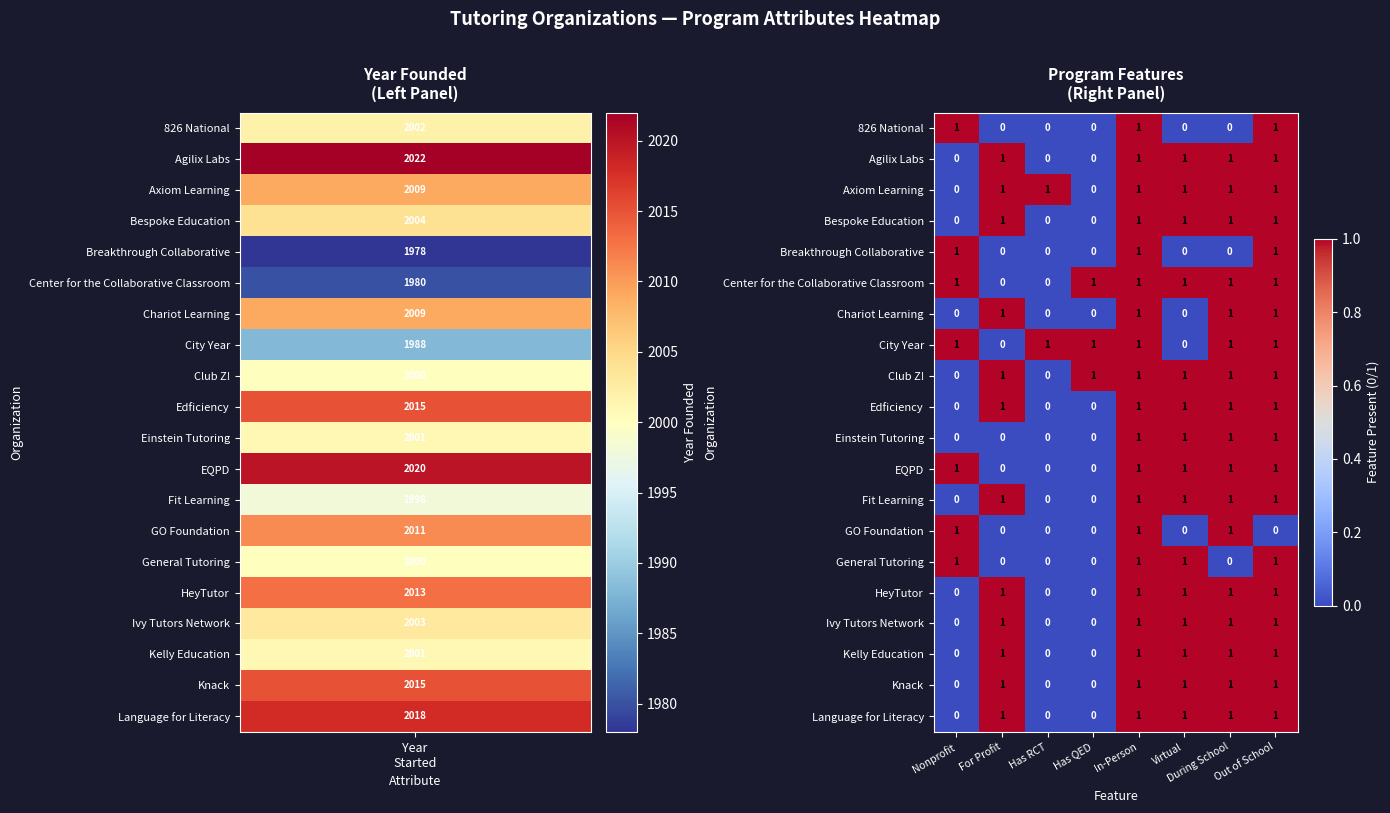

At which category is the sum across all series the highest?

In-Person